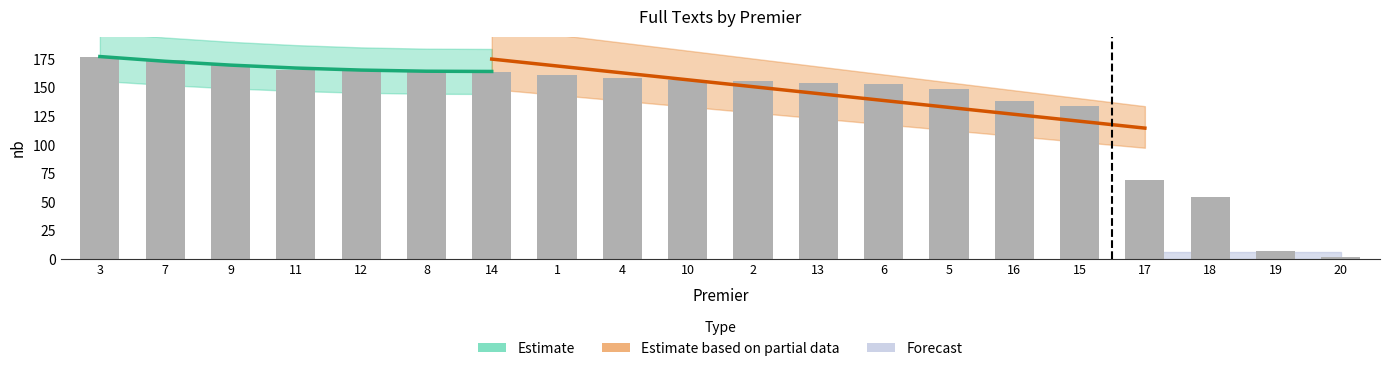

Rank the categories by value from lowest to highest.

20, 19, 18, 17, 15, 16, 5, 6, 13, 2, 10, 4, 1, 14, 8, 11, 12, 9, 7, 3